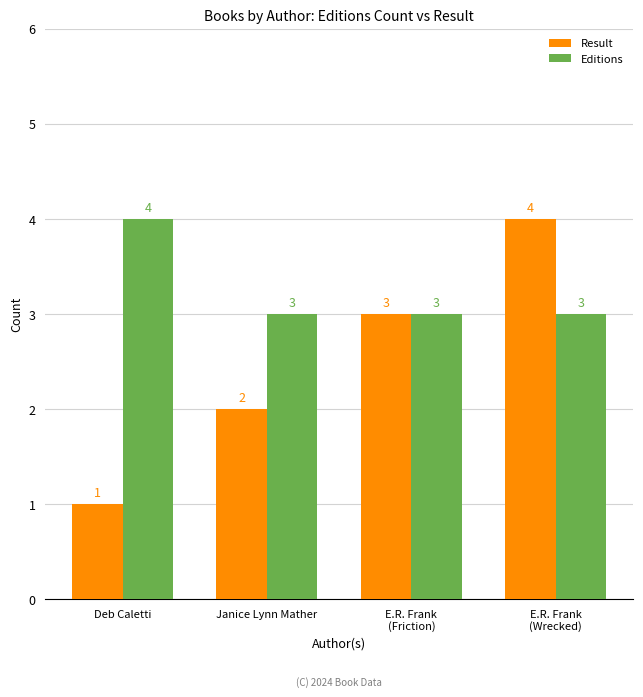

Reading left to right, list all the values displayed in this chart.

Result: 1	2	3	4
Editions: 4	3	3	3